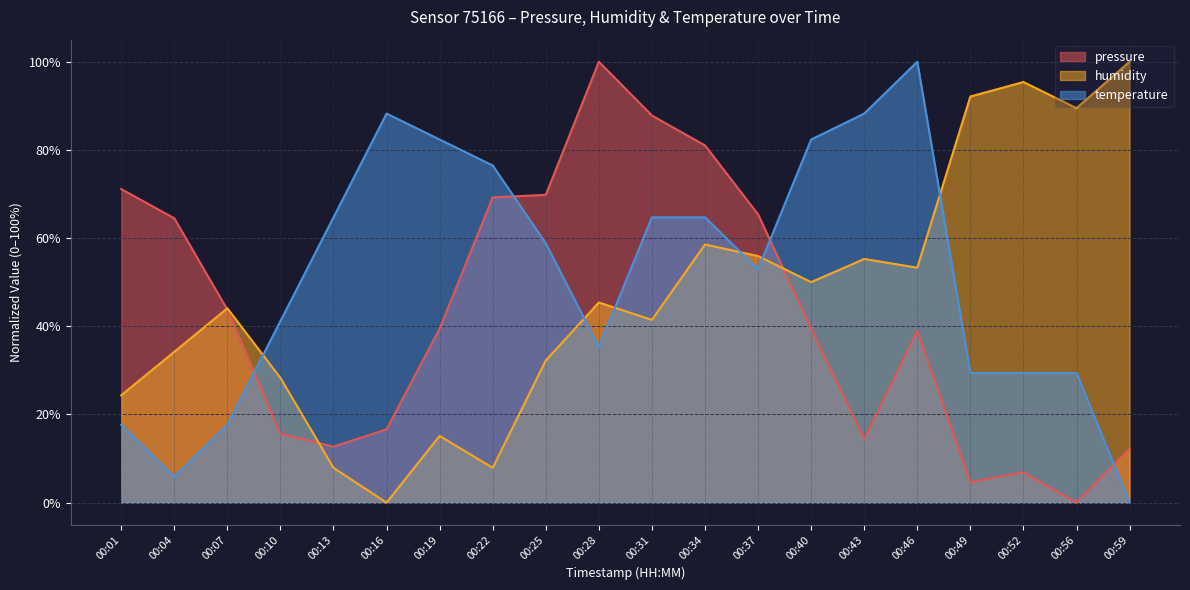

How many values in the temperature series exceed 58?

10